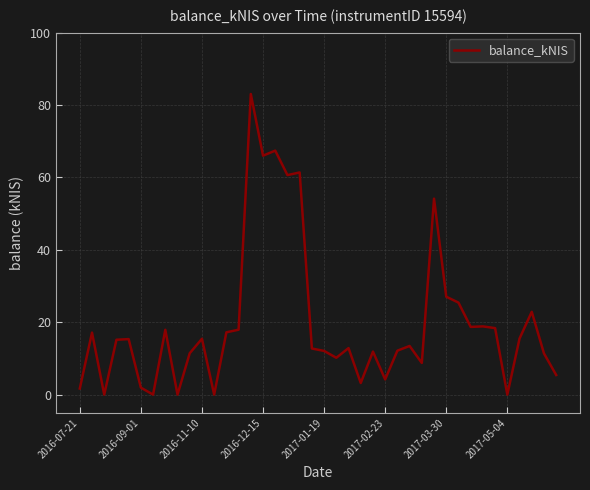

What is the maximum value shown in the chart?

83.1